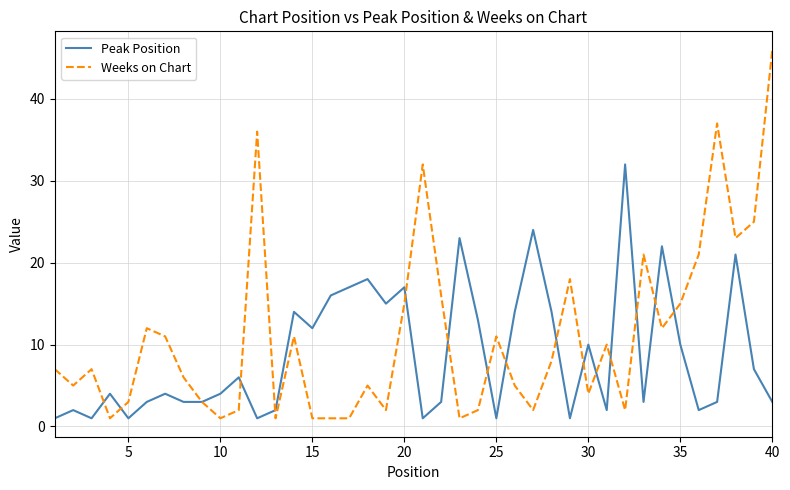

Which series has the largest total across all categories?

Weeks on Chart